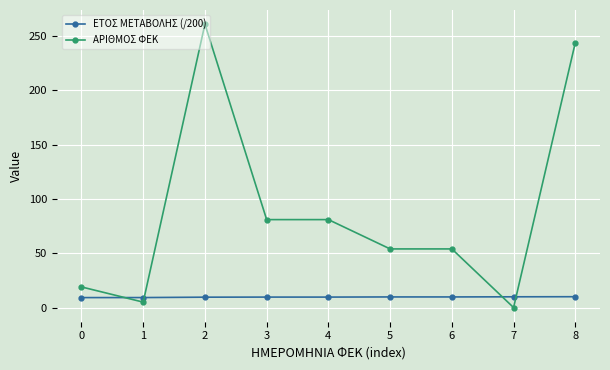

What is the value of the ΕΤΟΣ ΜΕΤΑΒΟΛΗΣ (/200) point at the 2nd from the left?

9.2